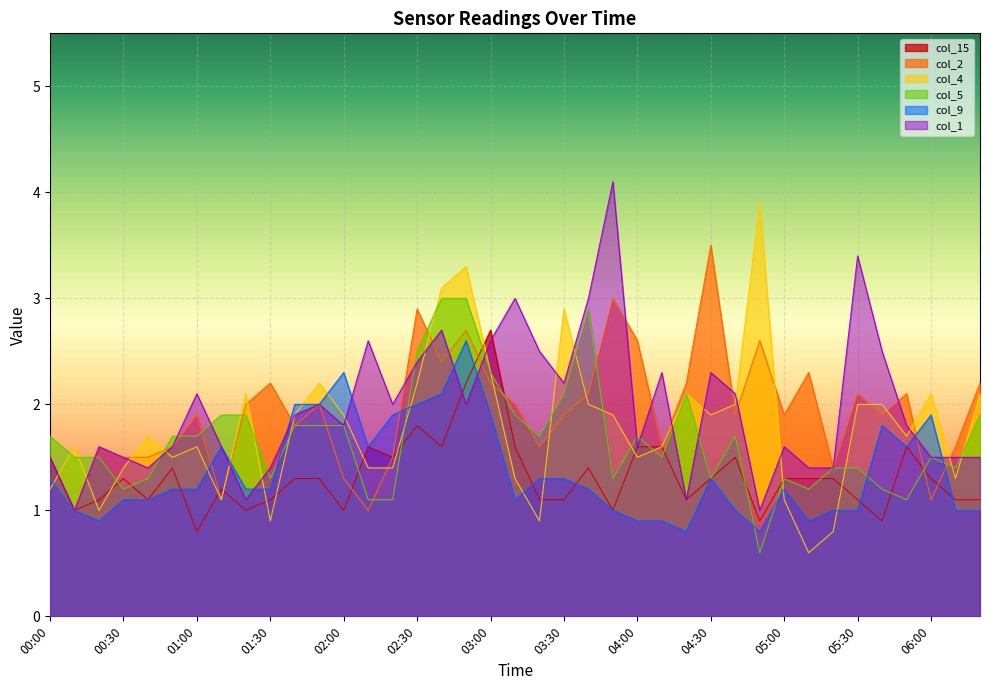

In col_4, how many points are lower than both neighbors (excluding endpoints)?

10